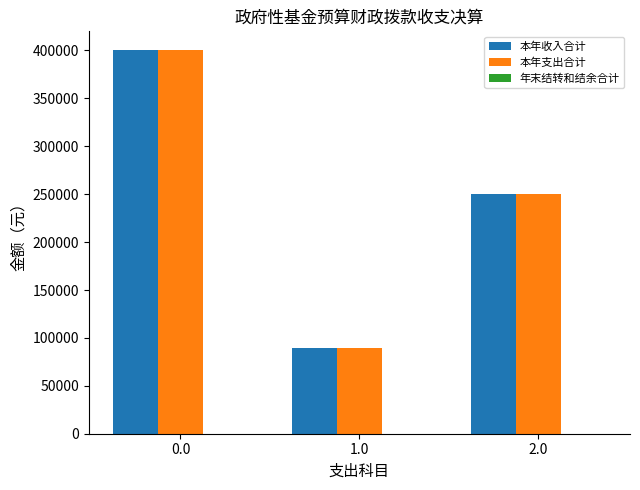

Is the value of 本年支出合计 at 2.0 greater than the value of 本年收入合计 at 1.0?

Yes